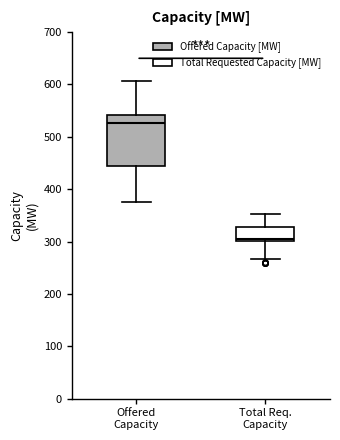

Comparing the boxes themselves (not the whiskers), which one is the tallest?

Offered Capacity